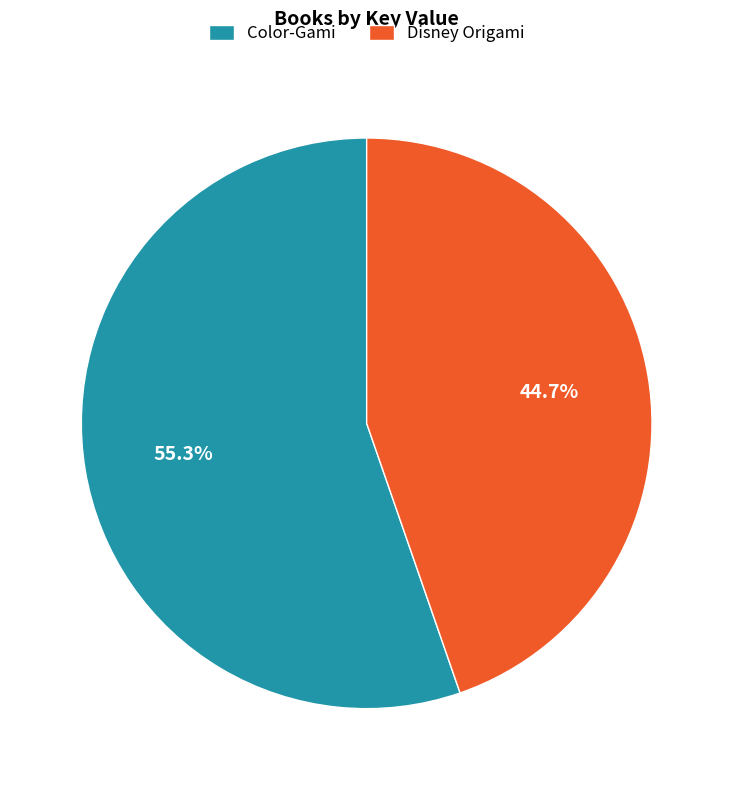

To the nearest percent, what is the difference between the largest and smallest slice percentages?

11%